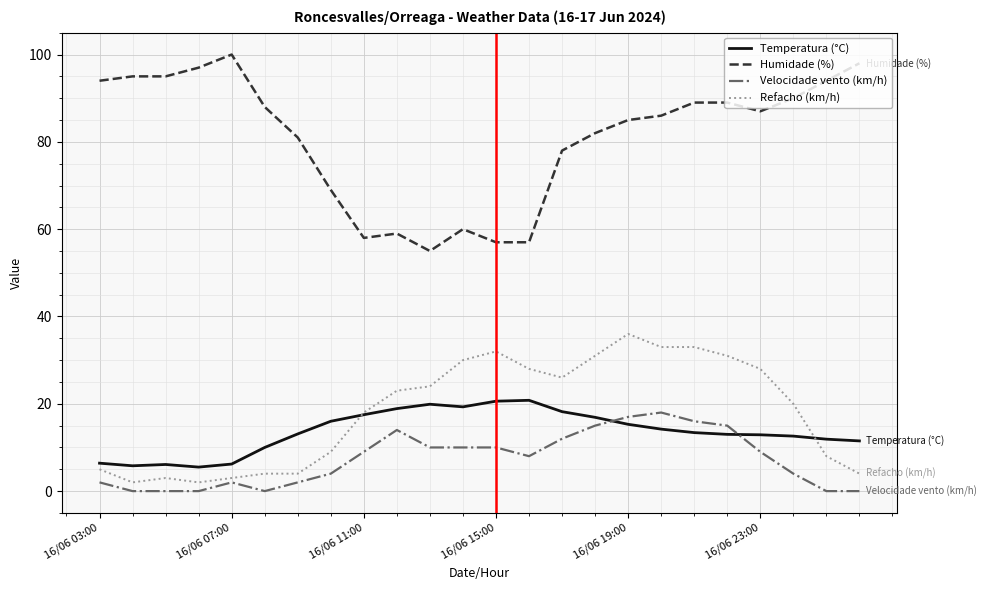

What is the difference between the maximum and minimum values in the Refacho (km/h) series?

34.0